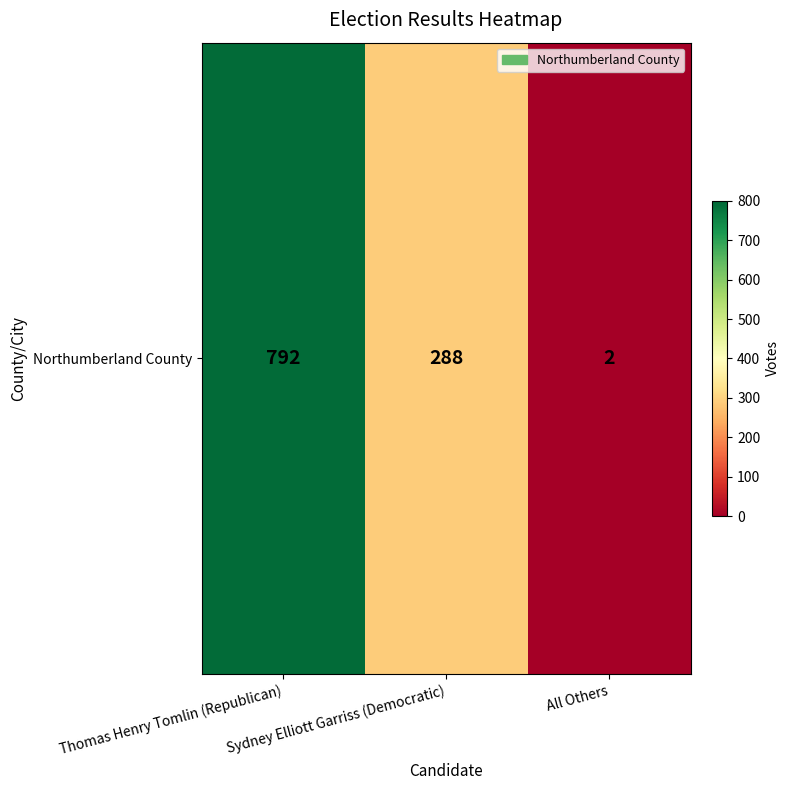

What is the difference between the values at Thomas Henry Tomlin (Republican) and All Others?

790